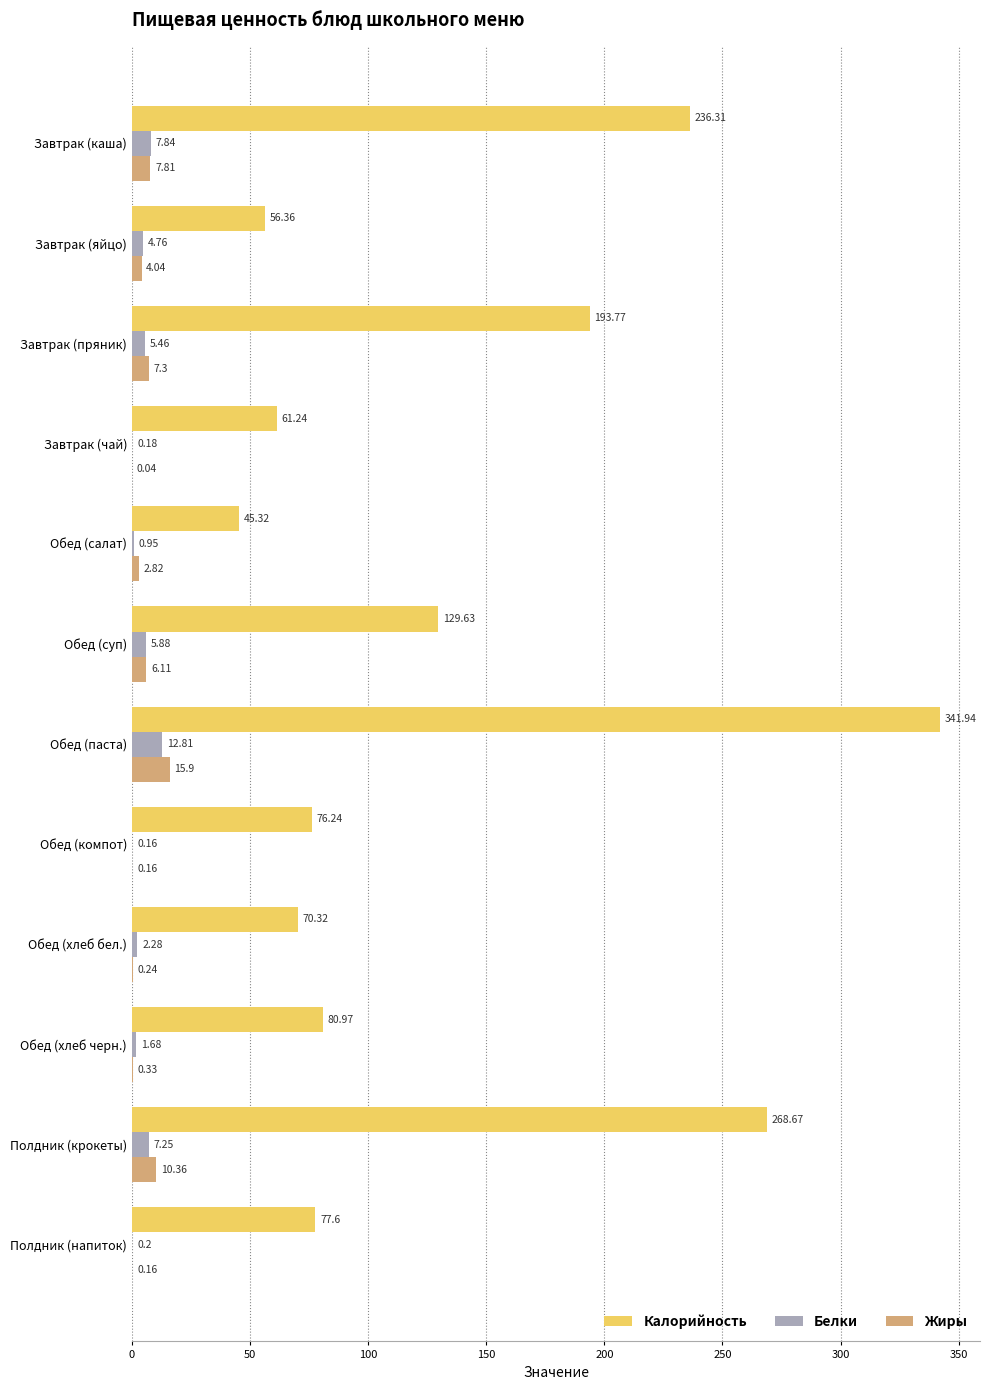

Which series has the widest spread of values?

Калорийность